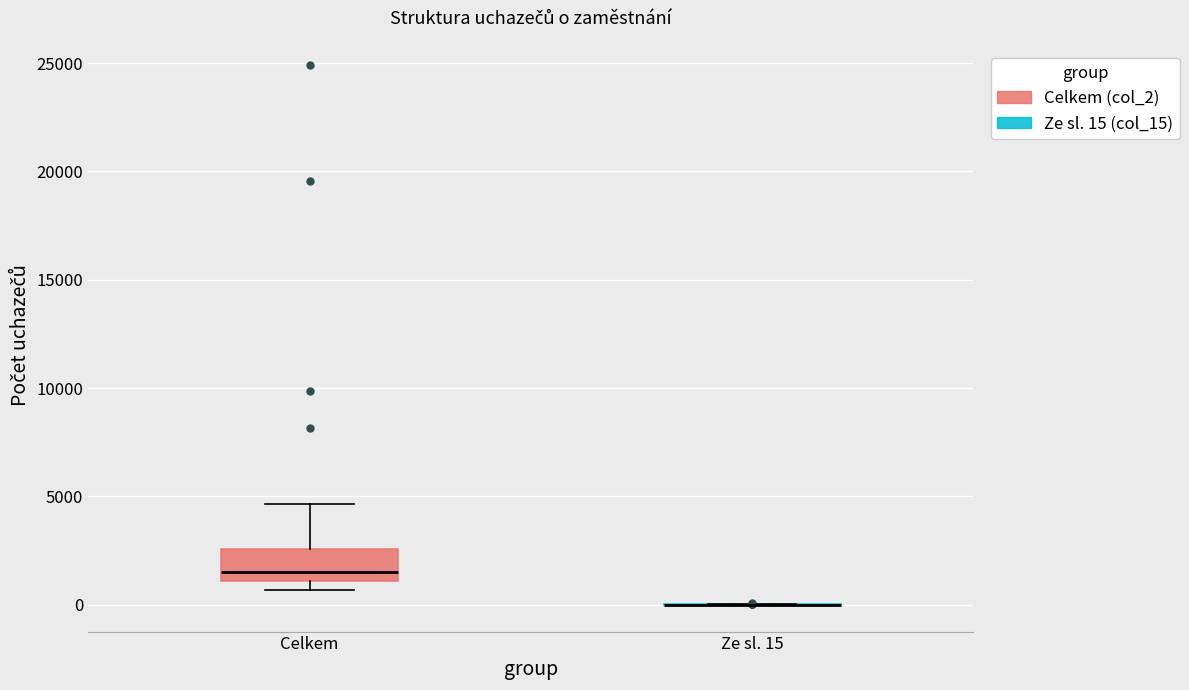

Comparing the boxes themselves (not the whiskers), which one is the tallest?

Celkem